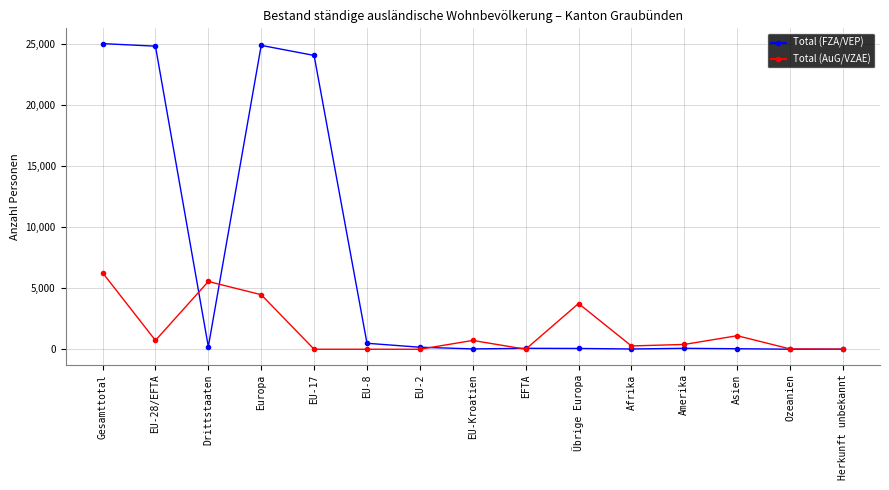

At which label is Total (AuG/VZAE) closest to 3136?

Übrige Europa